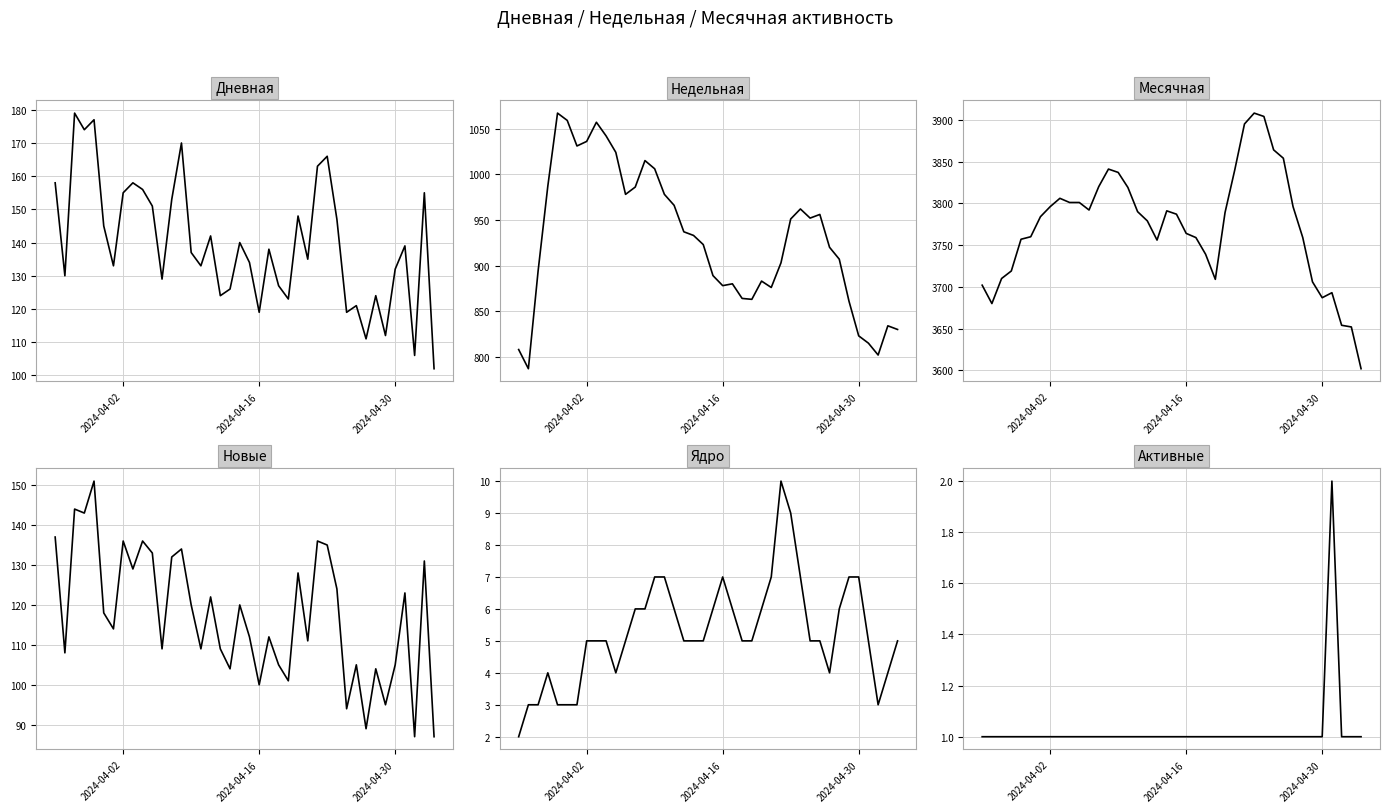

Is it true that Новые equals 139 at 32?

False